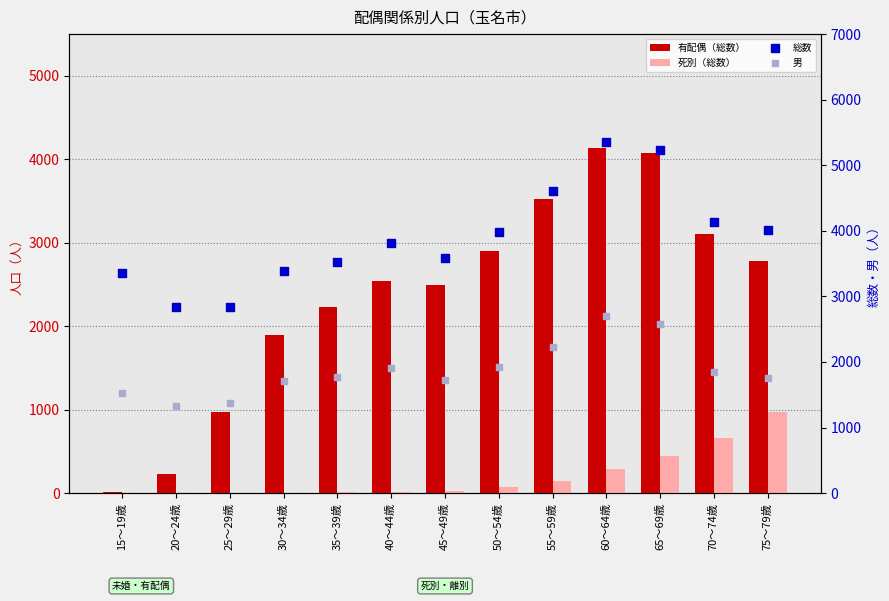

Which series reaches the maximum Y coordinate?

総数